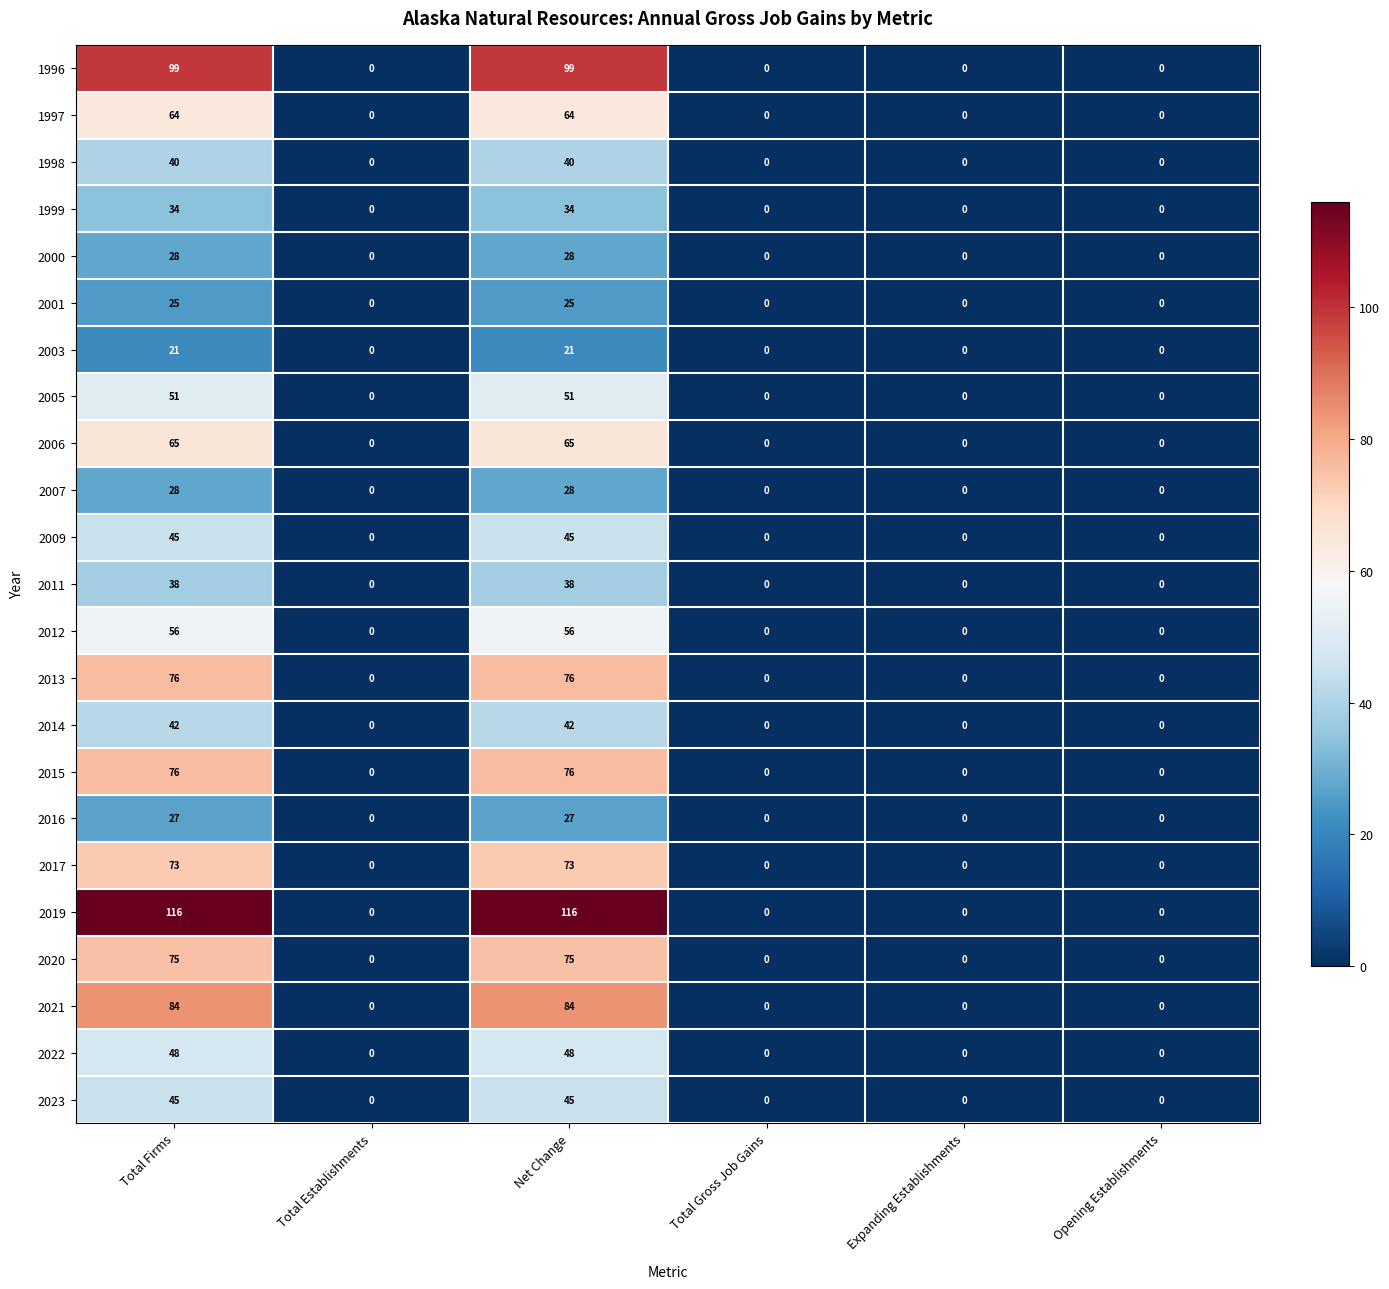

What is the average value of the 2000 series?

9